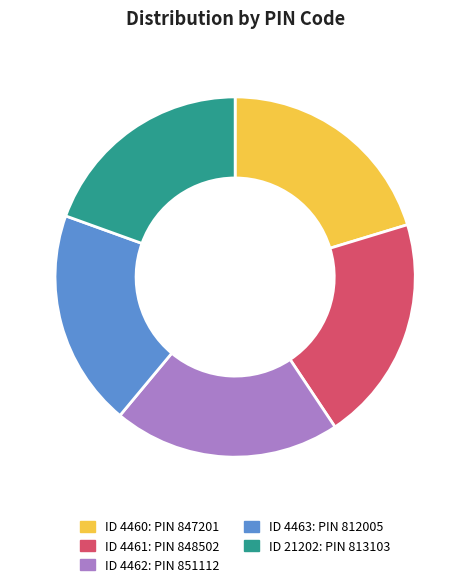

Does any single category account for the majority?

No